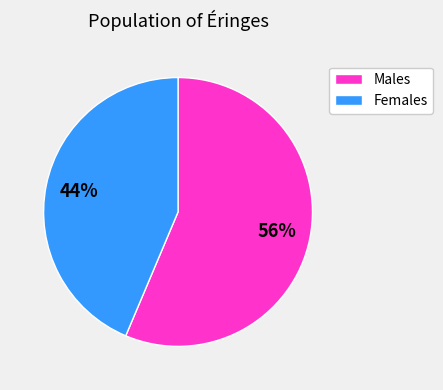

The Males slice represents 42% of the pie. True or false?

False